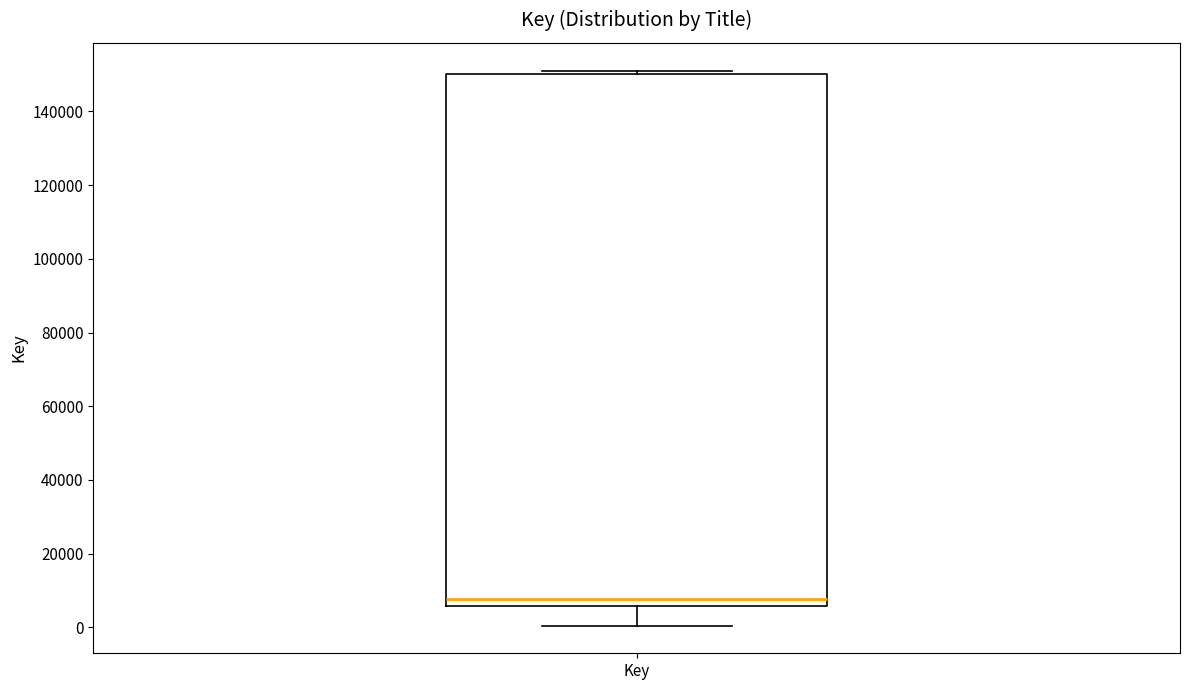

Where is the lower edge of the box for Key on the y-axis? The values are not printed on the chart, so give them approximately, as read against the axis.

6000